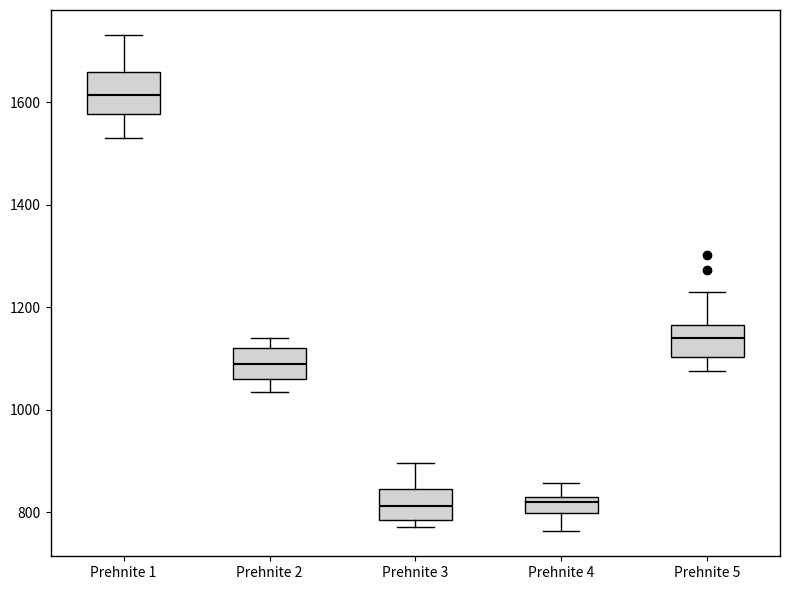

Reading left to right, read every box against the y-axis: the position of its median line, the range the box covers, and the ends of its whiskers. The values are not printed on the chart, so give them approximately, as read against the axis.

Prehnite 1: median 1620, box 1580 to 1660, whiskers 1520 to 1740
Prehnite 2: median 1080, box 1060 to 1120, whiskers 1040 to 1140
Prehnite 3: median 820, box 780 to 840, whiskers 780 (just below the box's lower edge) to 900
Prehnite 4: median 820, box 800 to 840, whiskers 760 to 860
Prehnite 5: median 1140, box 1100 to 1160, whiskers 1080 to 1220